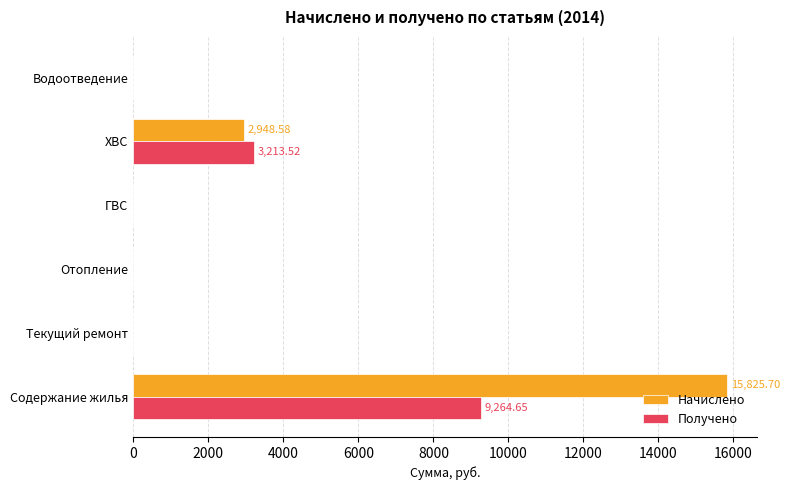

Which category has the highest value in the Начислено series?

Содержание жилья